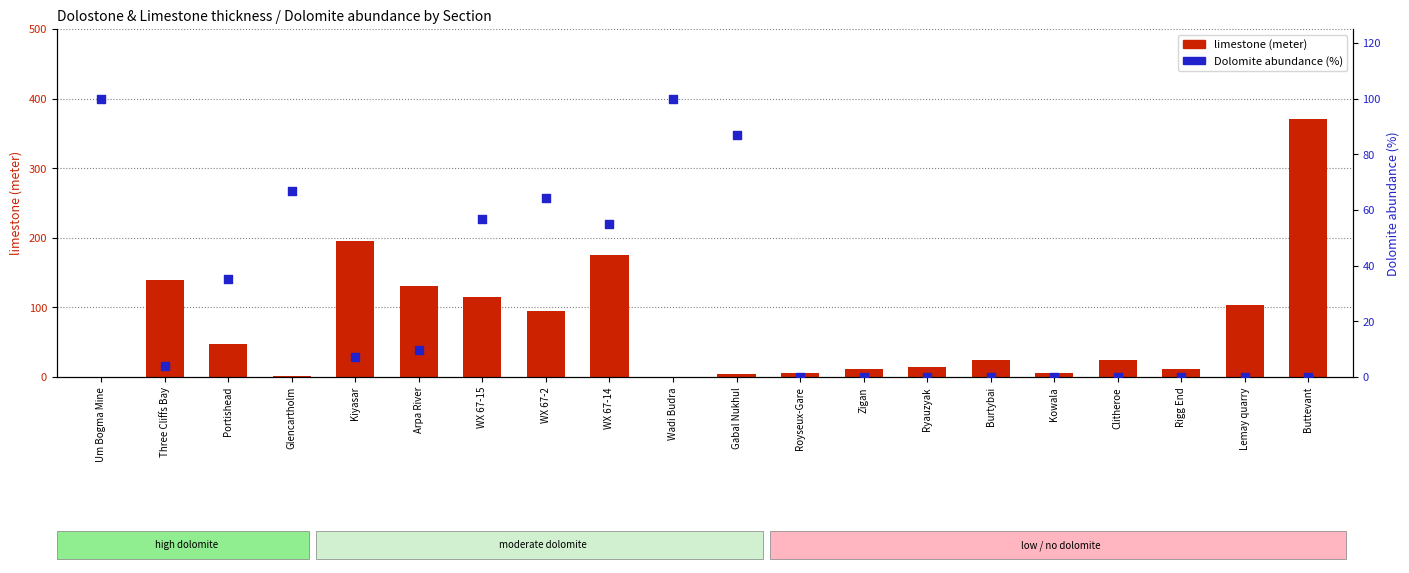

Which series contains the lowest Y value?

limestone
(meter)